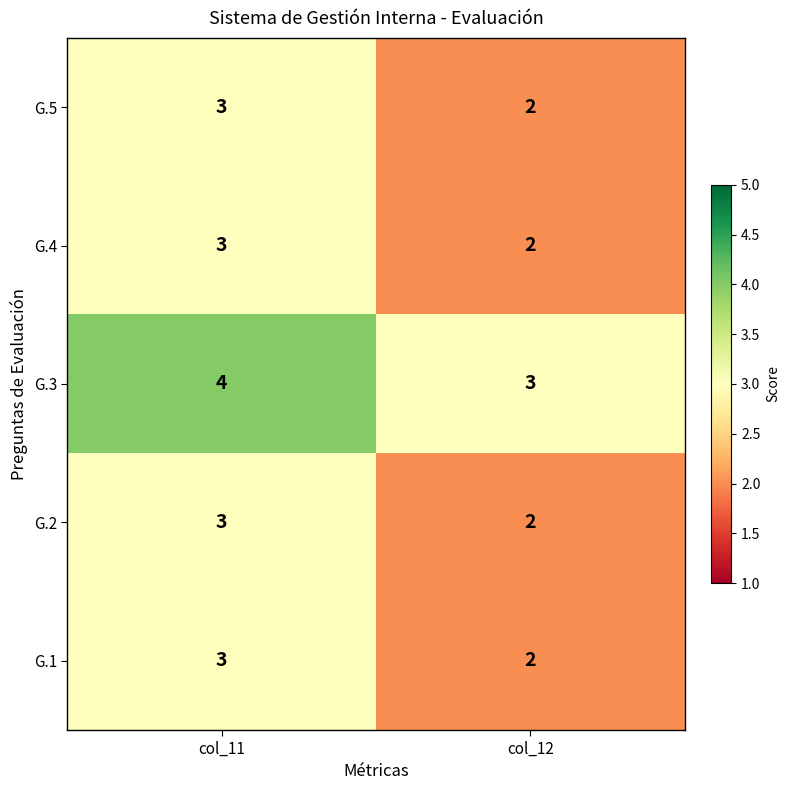

What is the sum of the G.3 values at col_12 and col_11?

7